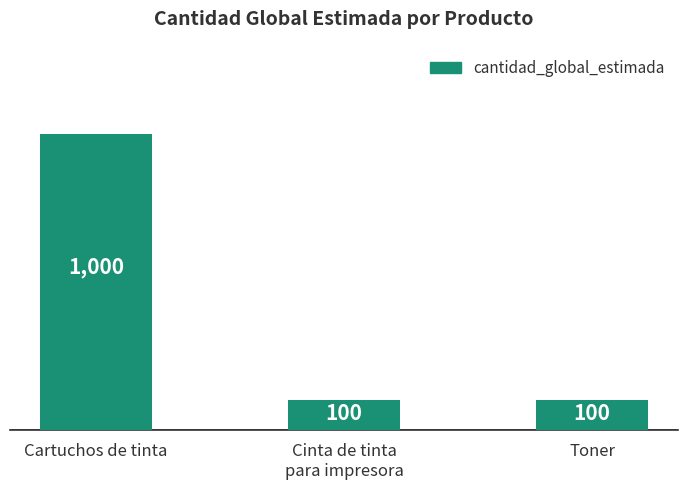

Count the values in the range 100 to 1000.

3